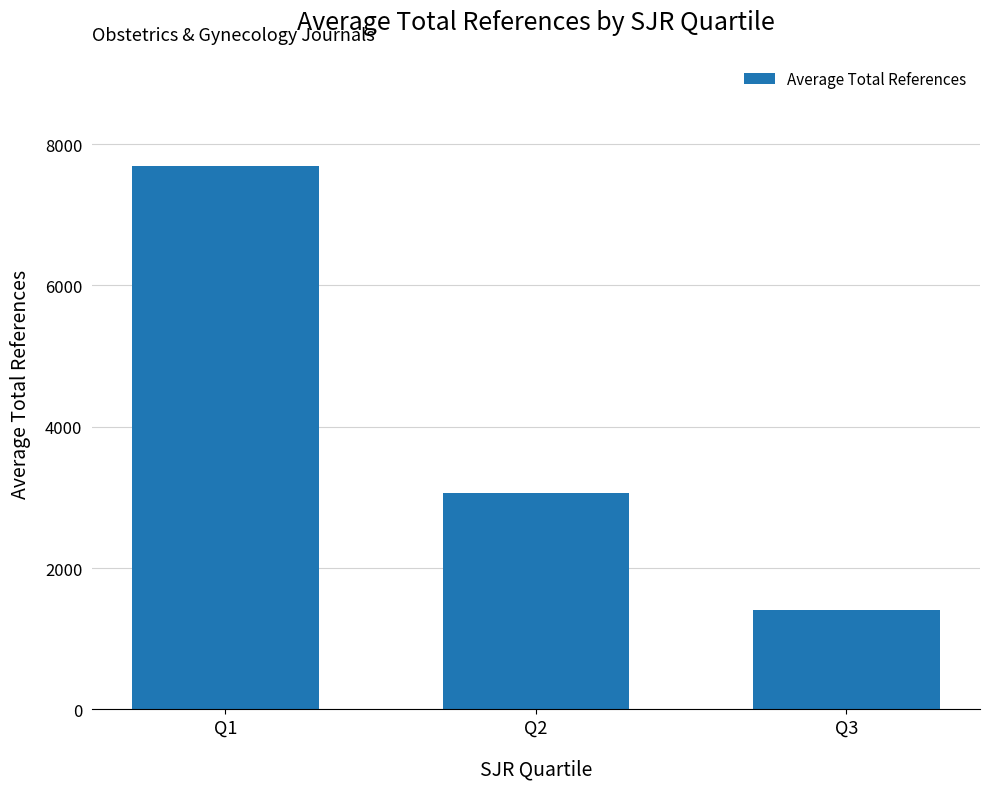

List the labels in order of value, smallest first.

Q3, Q2, Q1